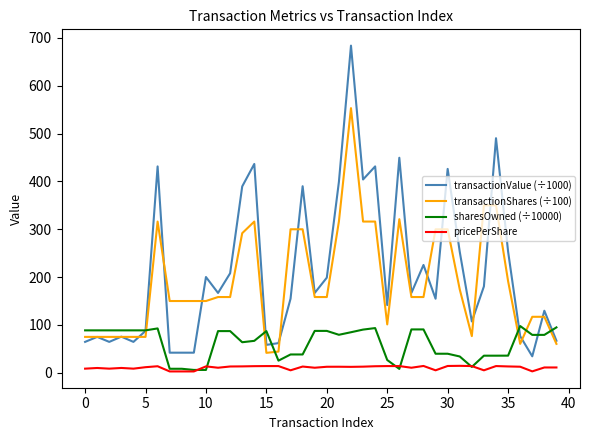

What is the maximum value for transactionValue (÷1000)?

684.0